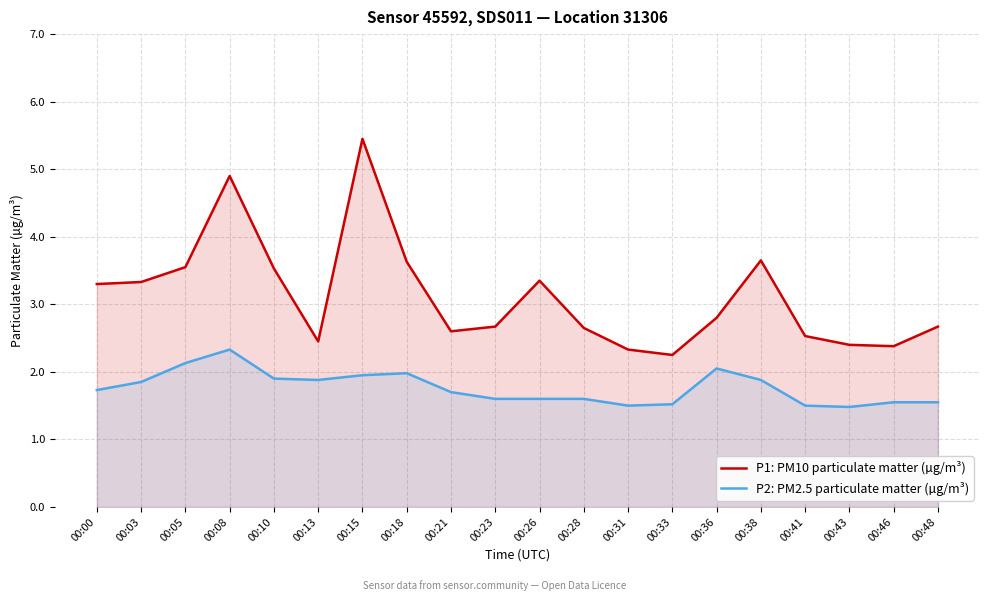

What is the sum of the P1 values at 00:13 and 00:36?

5.2